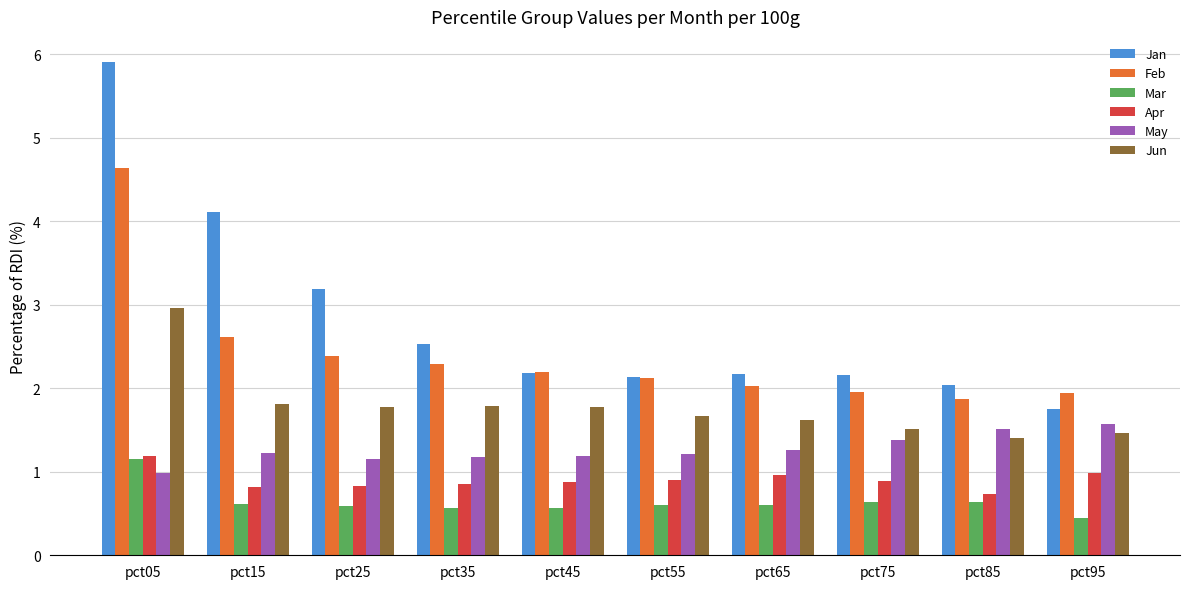

What is the lowest value of the Feb series?

1.9